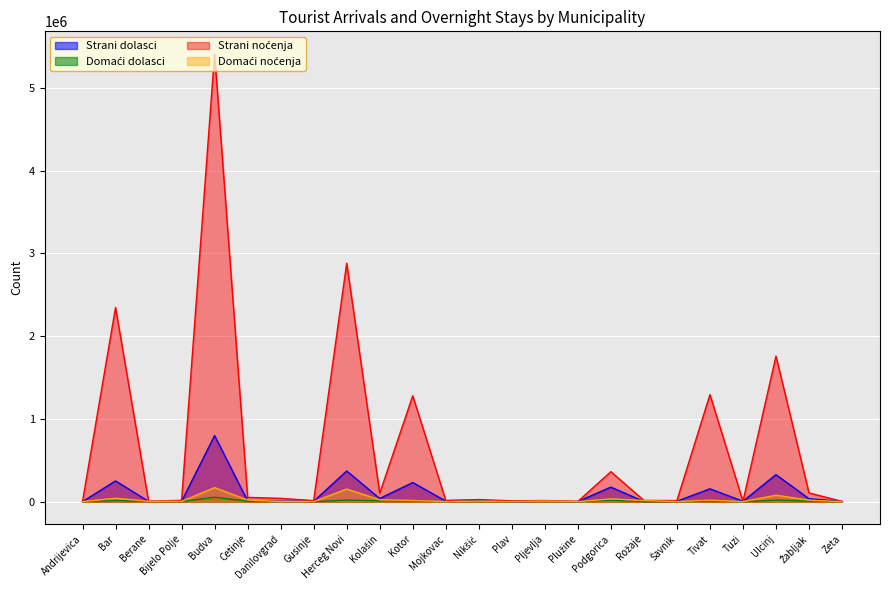

What is the label of the 22nd point from the left?

Ulcinj